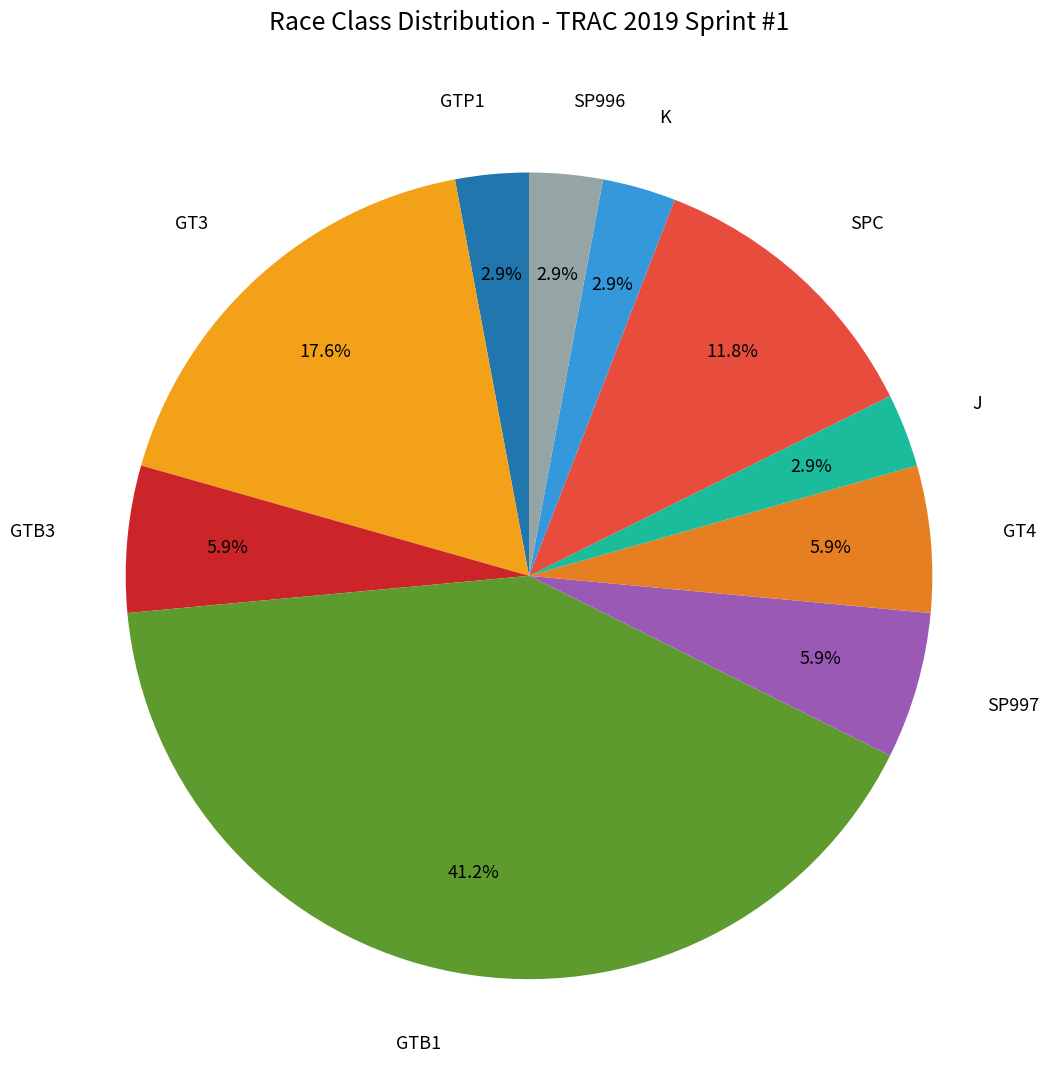

Is there a majority slice in this chart?

No